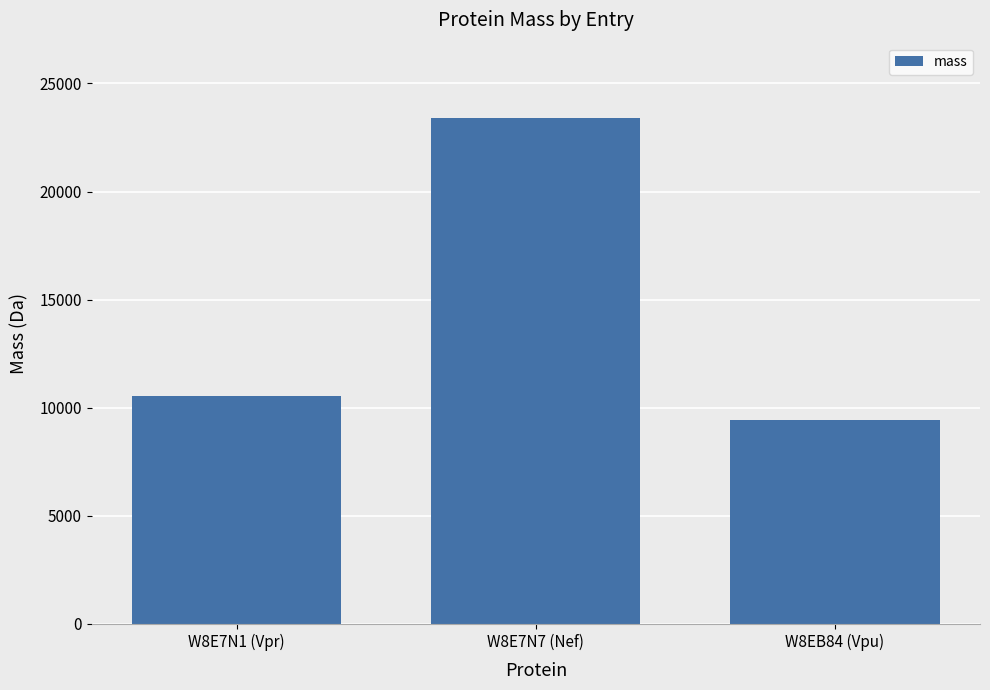

At which category does the chart reach its peak across all series?

W8E7N7 (Nef)